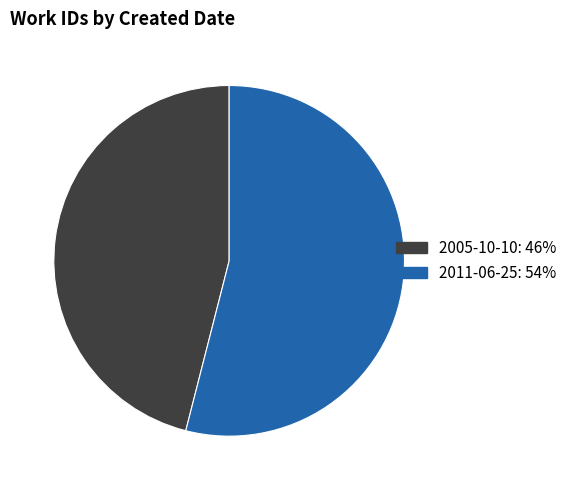

Which has a higher value, 2005-10-10 or 2011-06-25?

2011-06-25